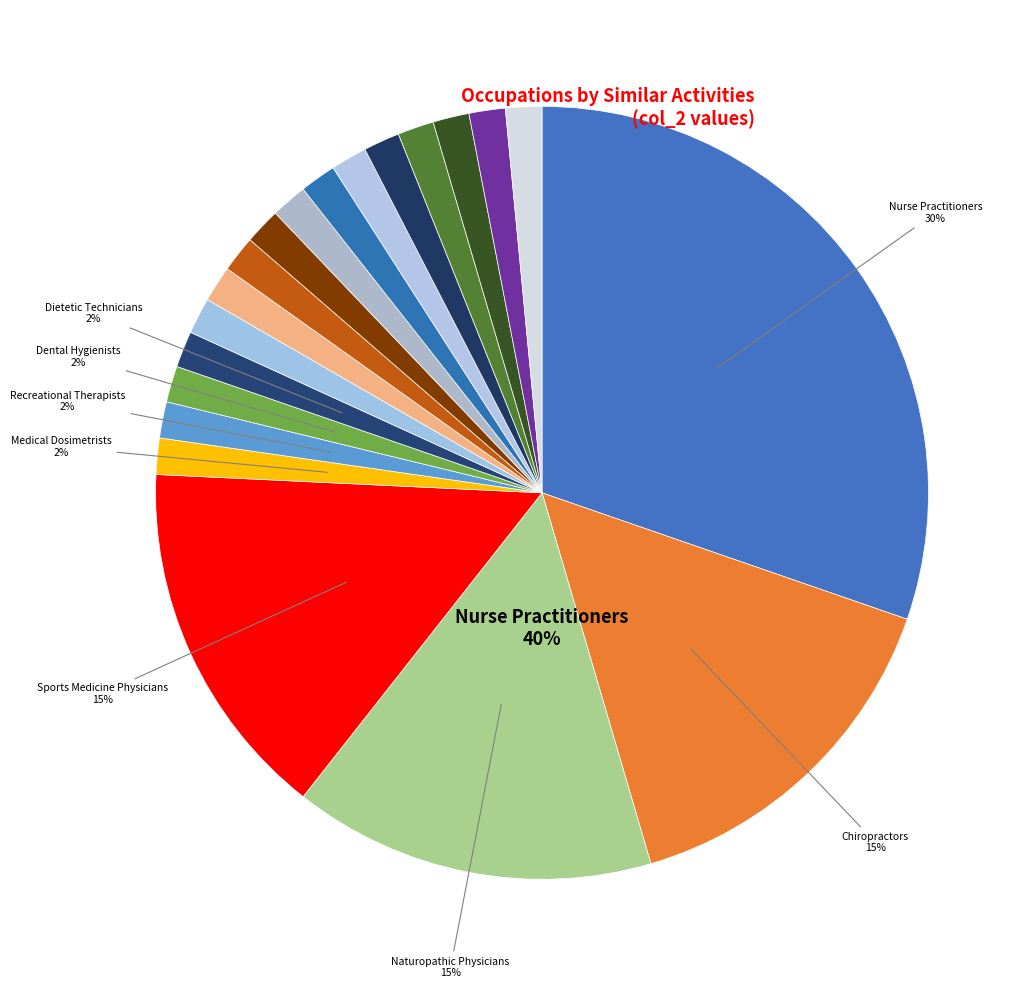

Do Family Medicine Physicians and Medical Dosimetrists together represent more than half of the pie?

No